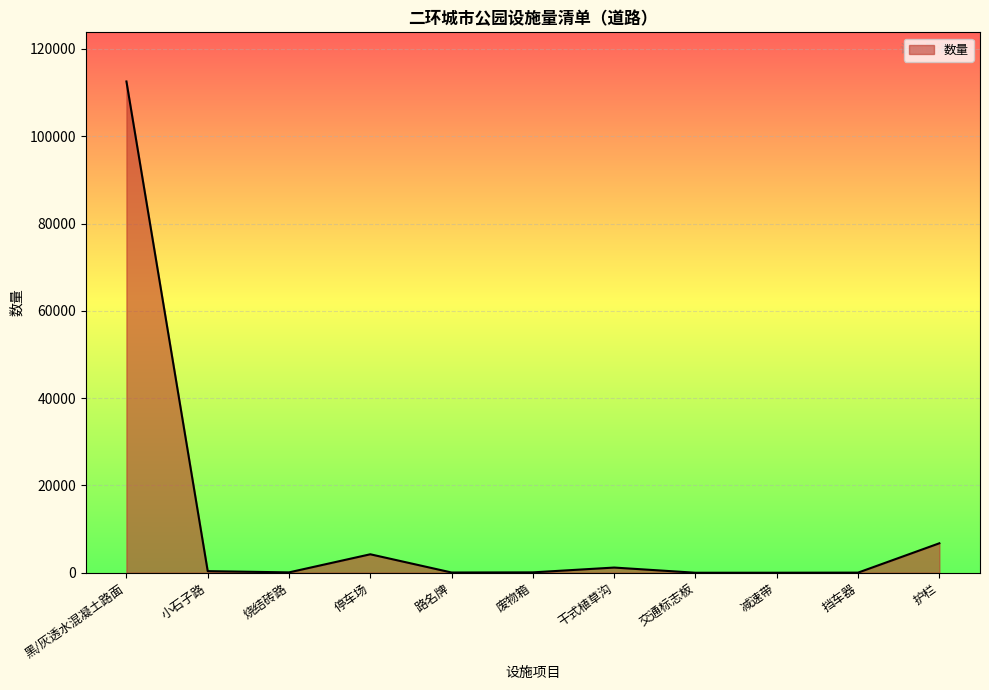

The chart shows a value of 112554.5 at 黑/灰透水混凝土路面. True or false?

True